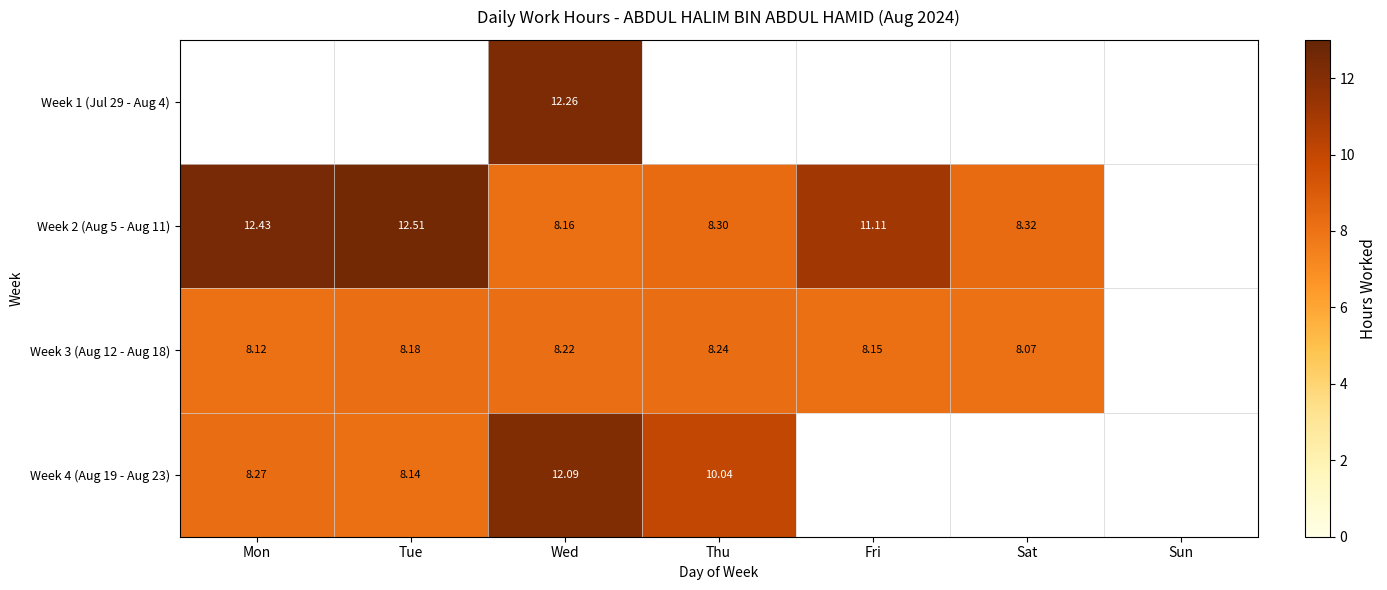

The value of Week 4 (Aug 19 - Aug 23) at Thu is 10.0. True or false?

True